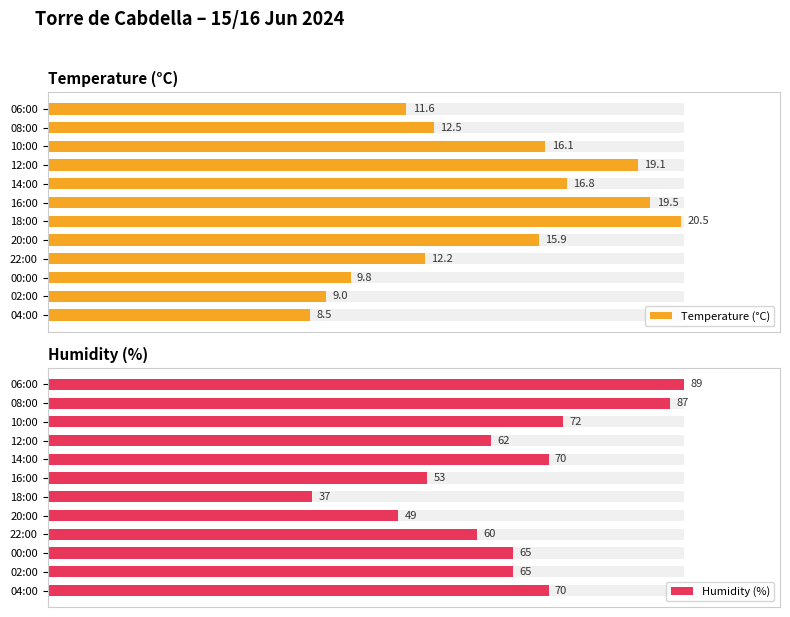

The value of Temperature (°C) at 06:00 is 77.9. True or false?

False